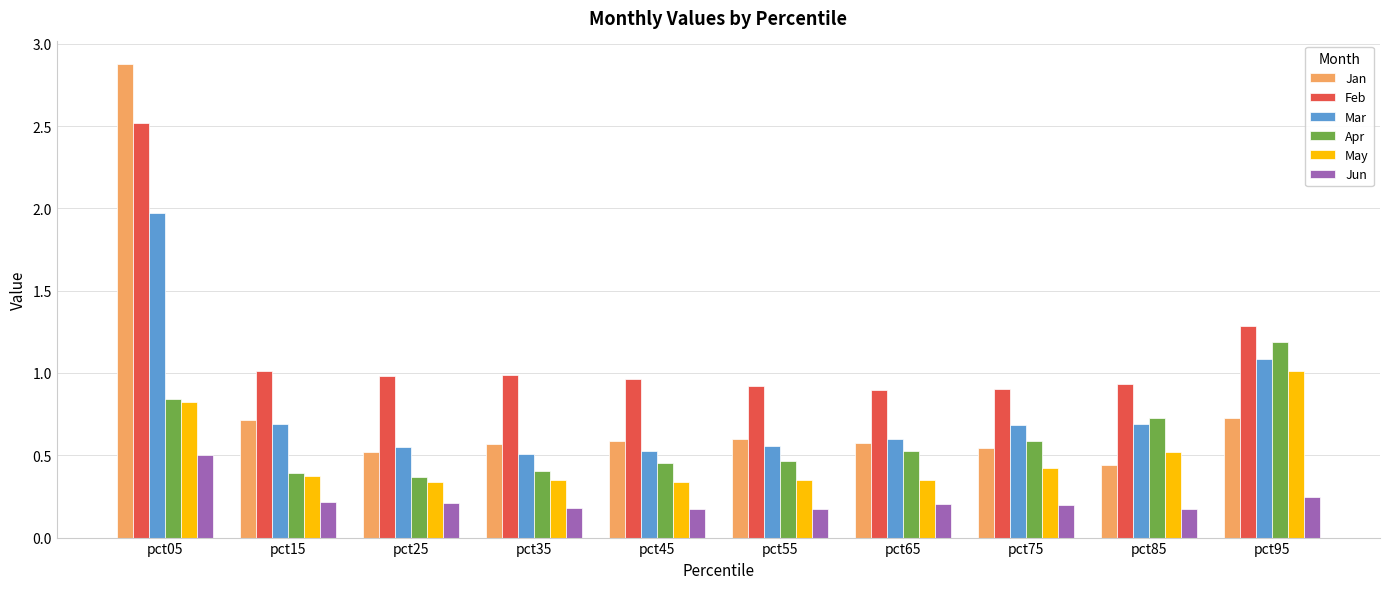

What are all the series names shown in the legend?

Jan, Feb, Mar, Apr, May, Jun